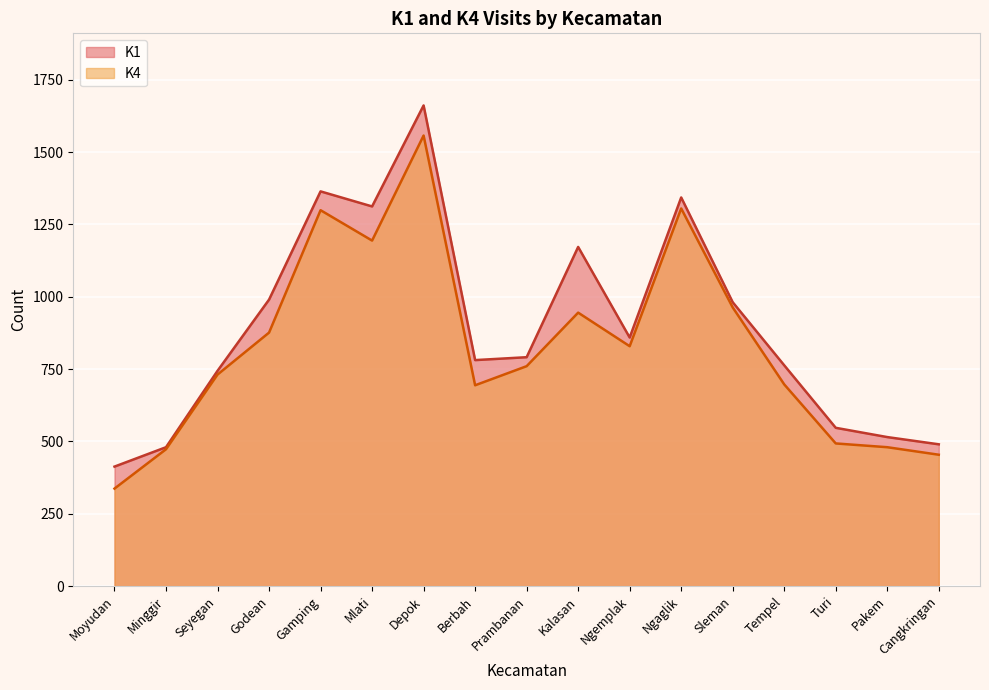

True or false: K4 and K1 cross at least once.

False